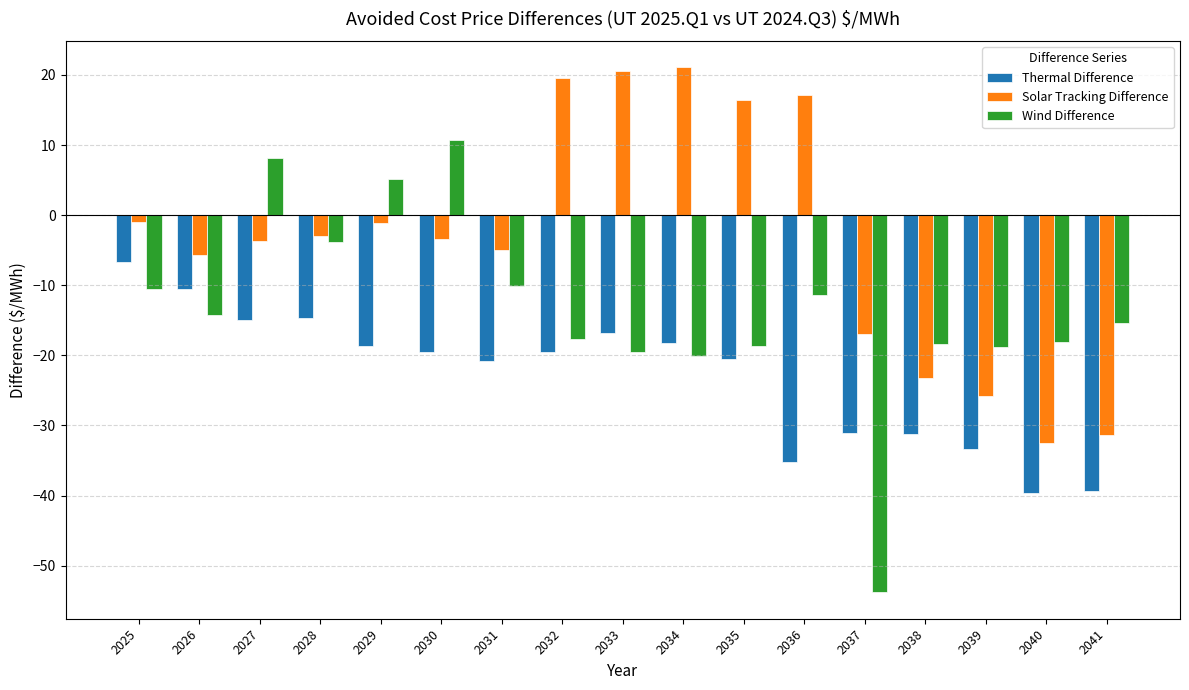

What is the spread (max minus min) of values at 2036?

52.5